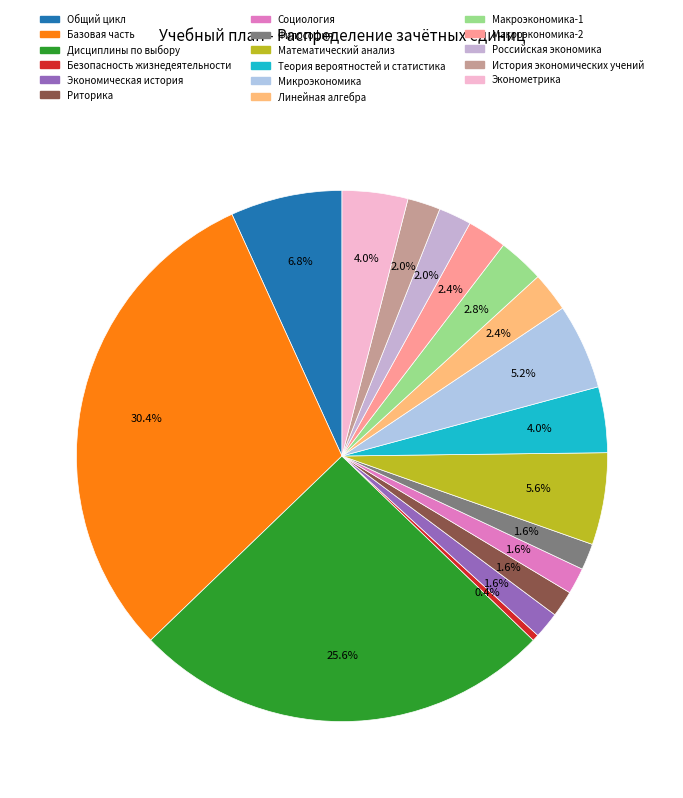

How many slices are in this pie chart?

17